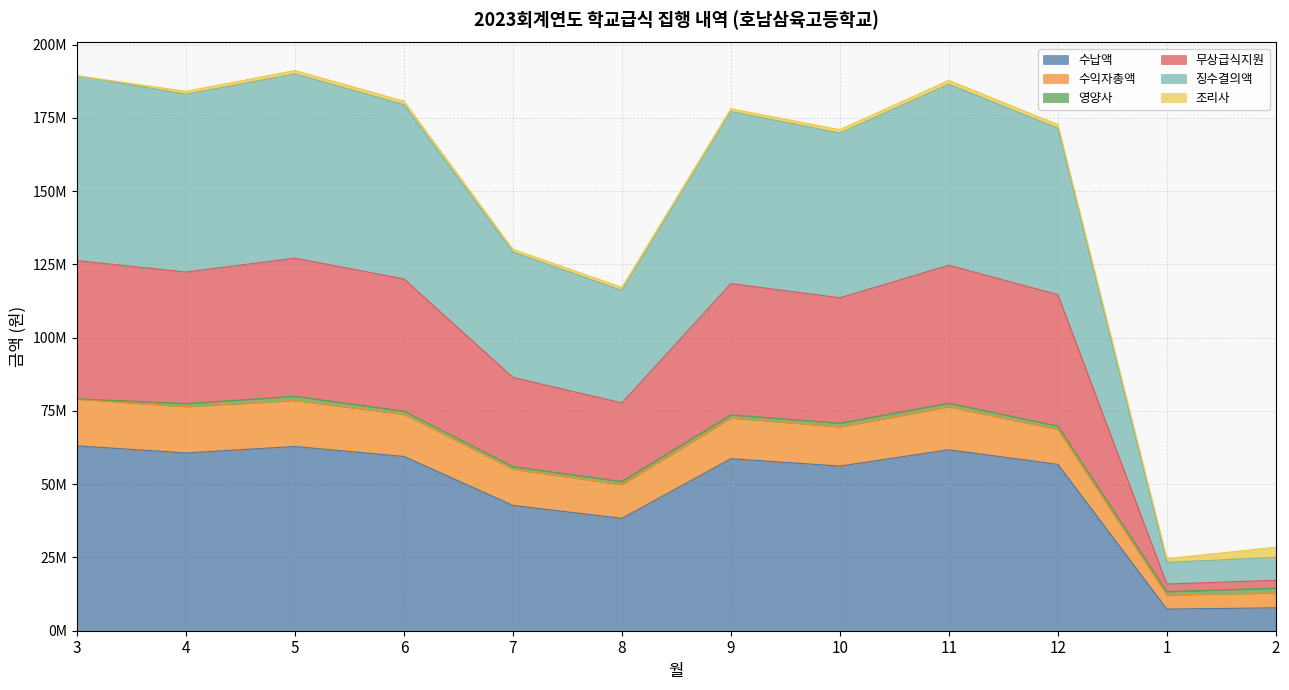

What position from the right is 4?

11